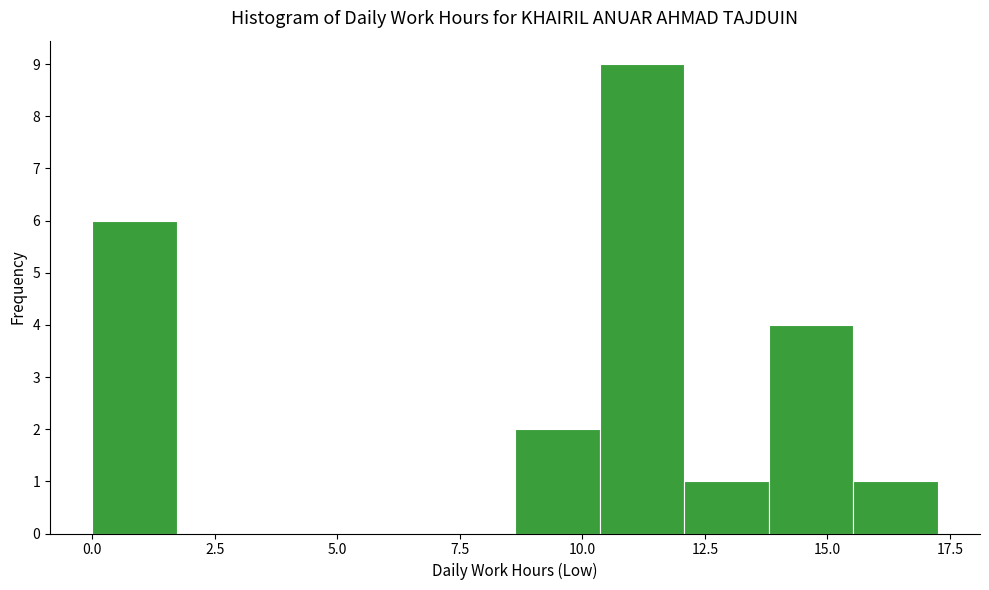

Around what value on the x-axis is the tallest bar? Give the approximate position of its centre, as read against the axis.

11.0